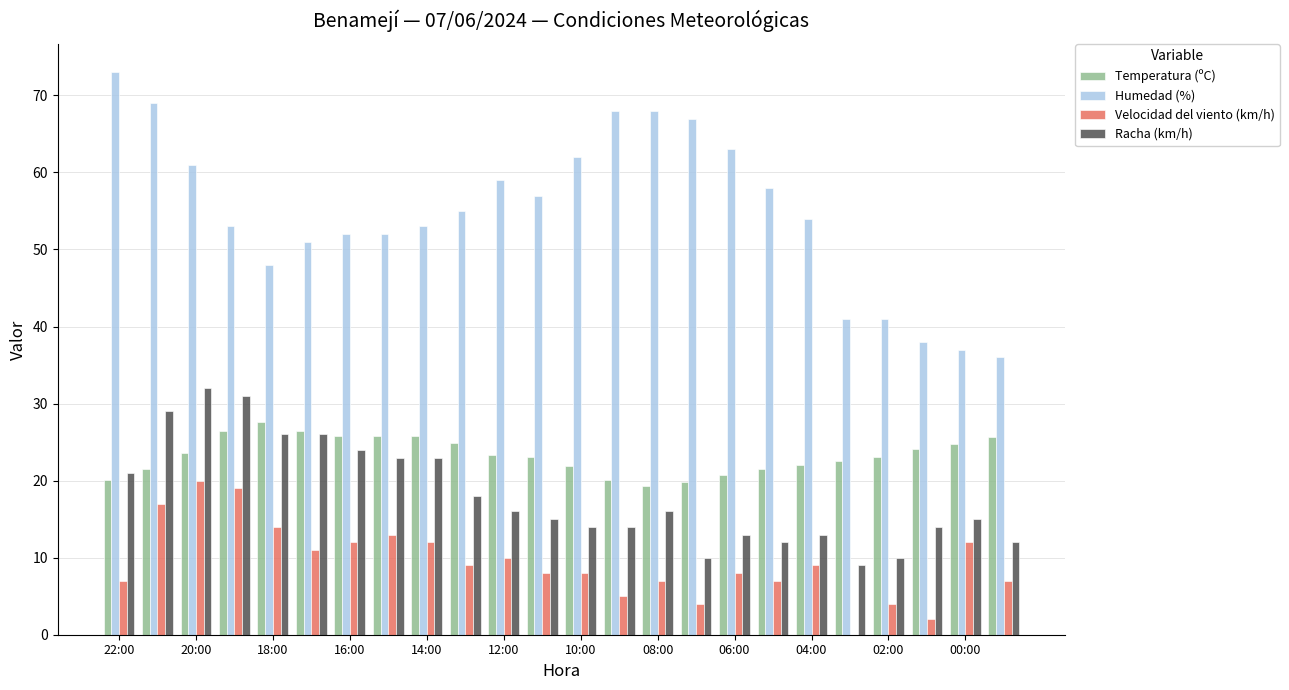

What is the greatest value displayed?

73.0